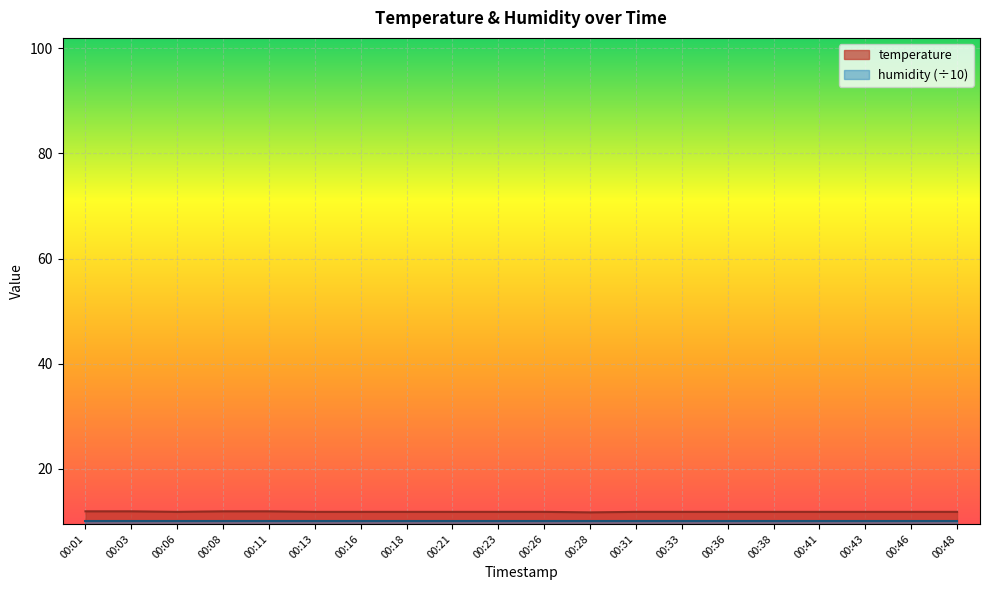

What is the difference between the values at 00:11 and 00:41?

0.1